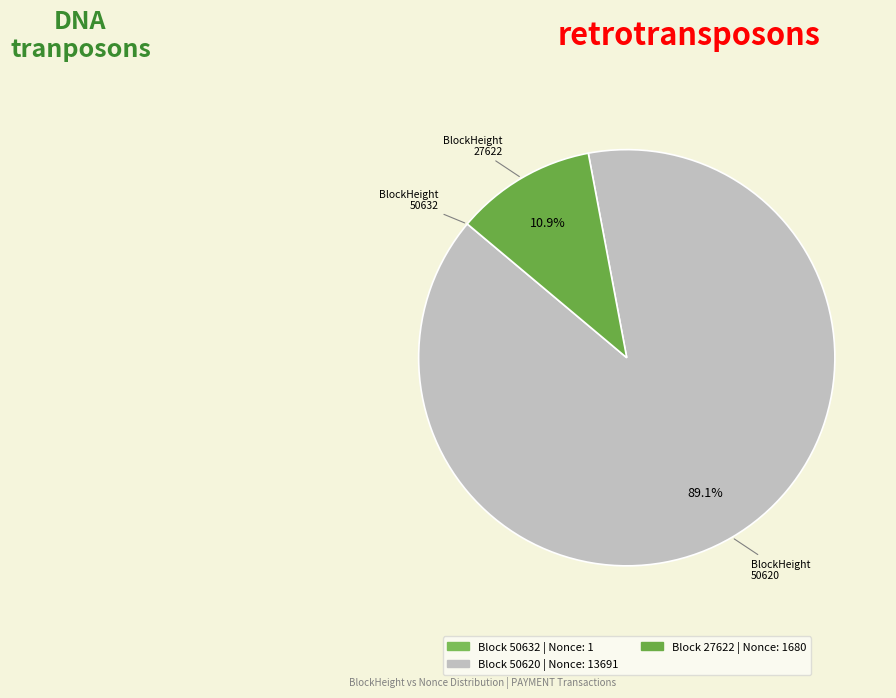

Which slice is the largest?

50620